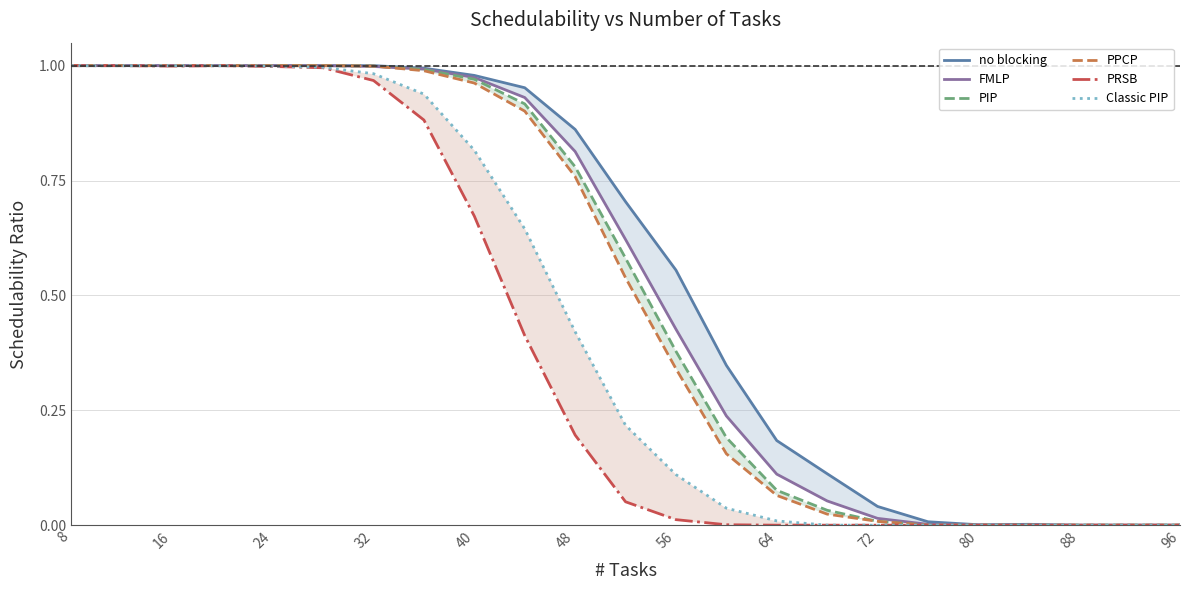

What are all the series names shown in the legend?

no blocking, FMLP, PIP, PPCP, PRSB, Classic PIP